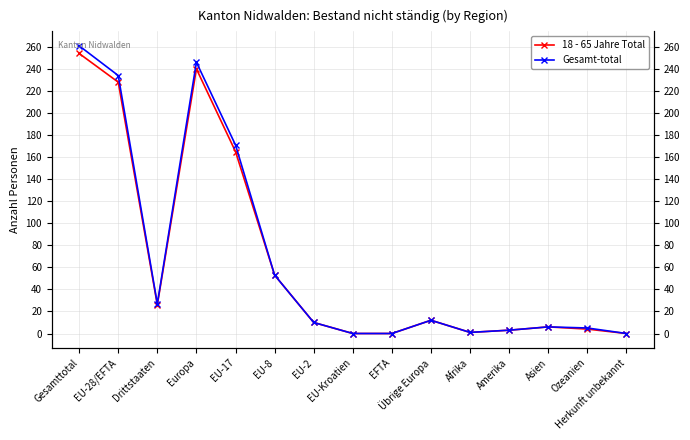

What is the approximate value of 18 - 65 Jahre Total at Übrige Europa, to the nearest 10?

10